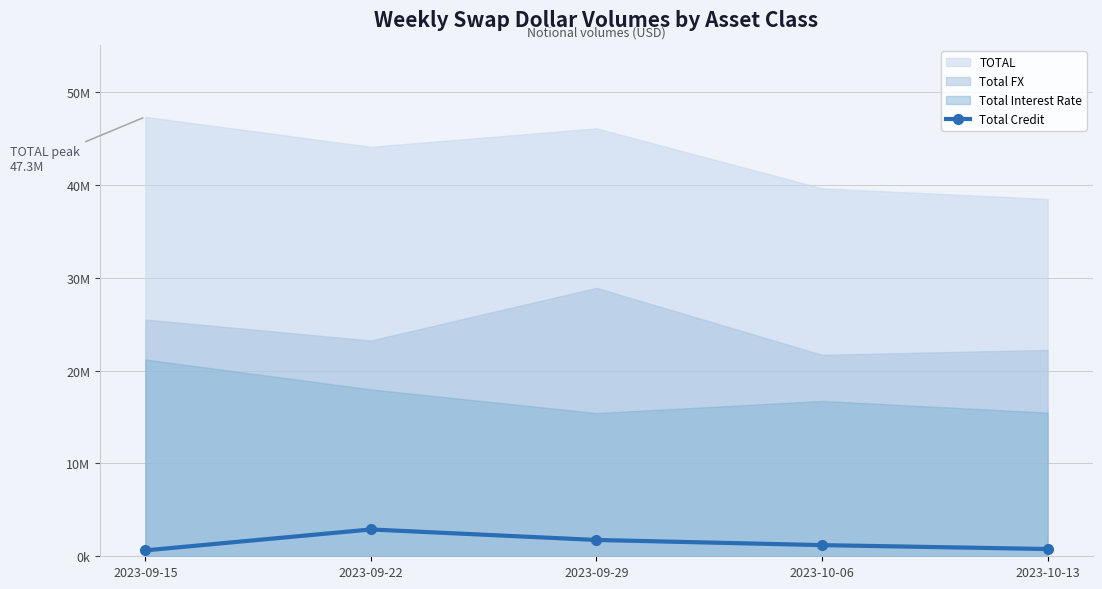

What position from the right is 2023-10-13?

1